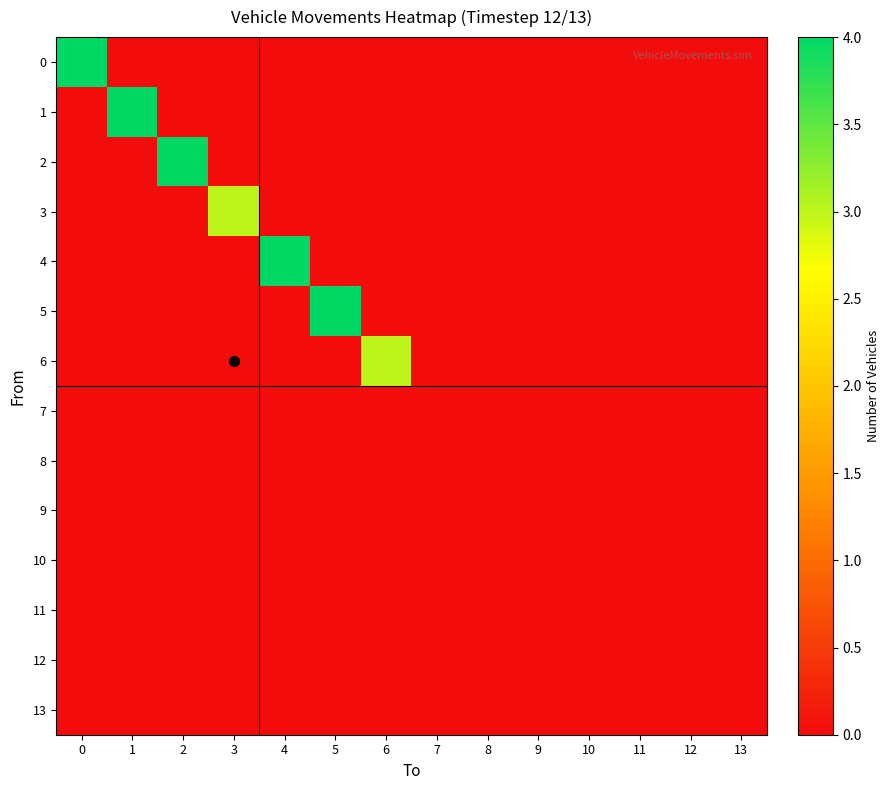

Between 2 and 6, which is larger?

2